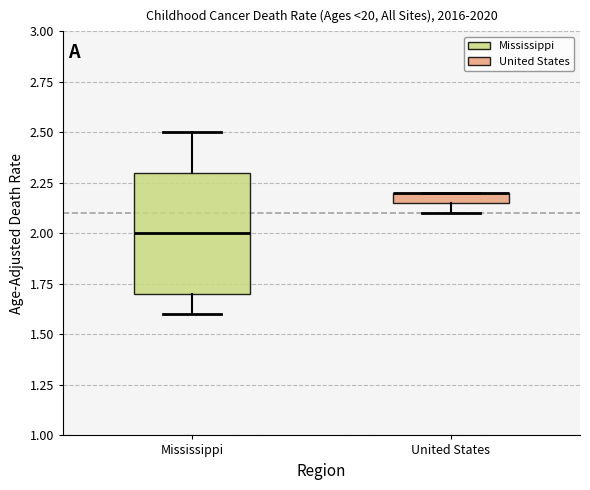

Comparing the boxes themselves (not the whiskers), which one is the tallest?

Mississippi